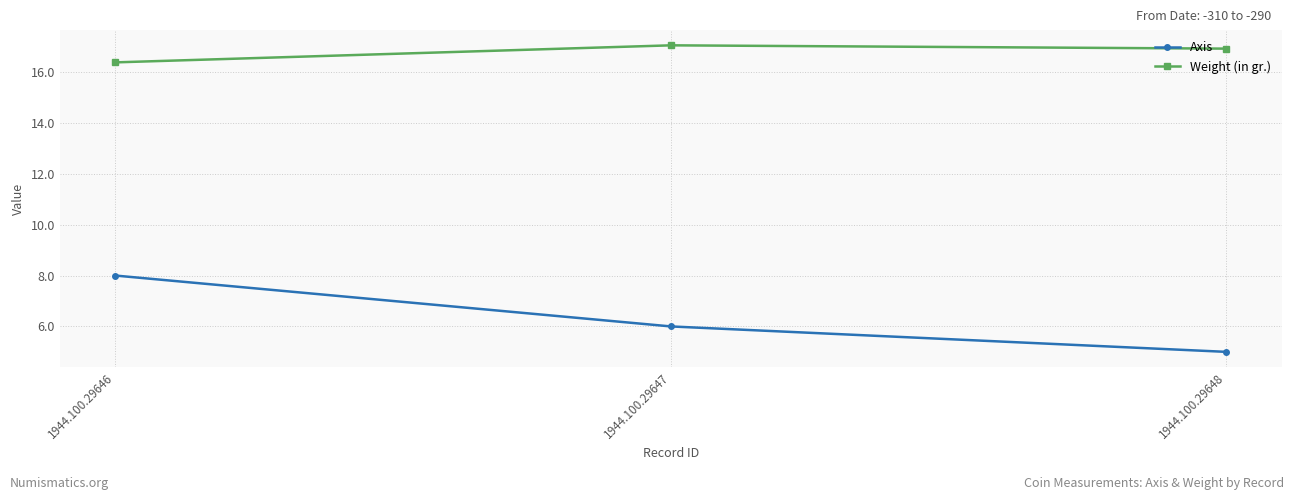

Between 1944.100.29646 and 1944.100.29648, which series saw the biggest shift?

Axis